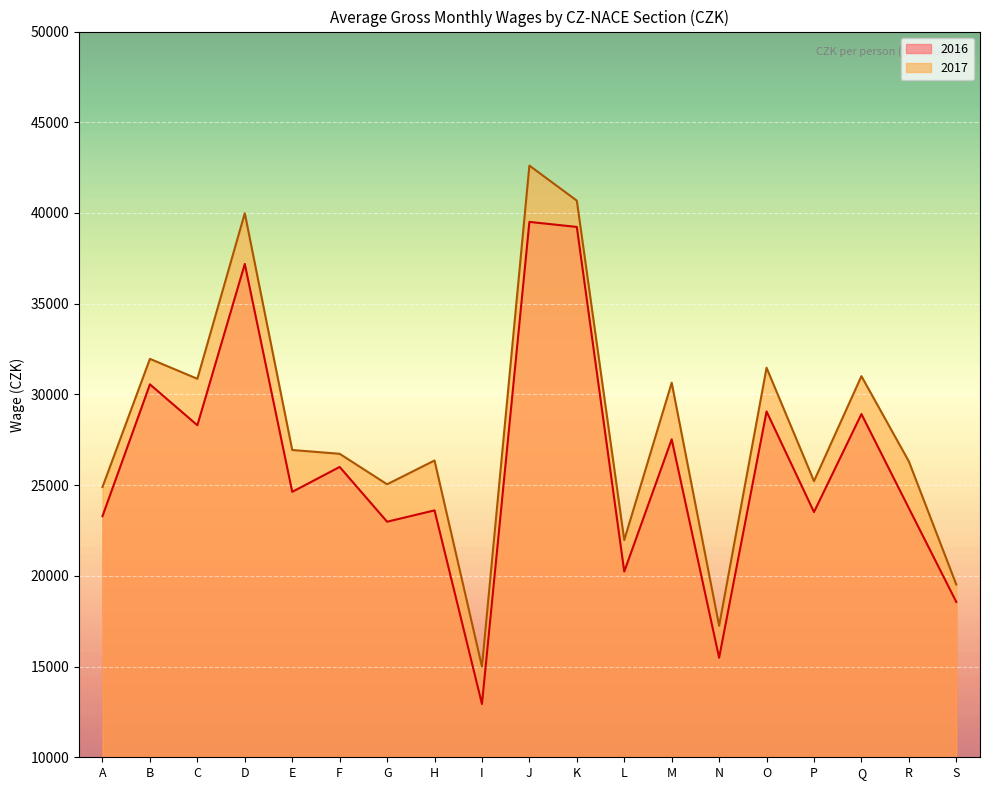

True or false: 2017 and 2016 intersect in this chart.

False